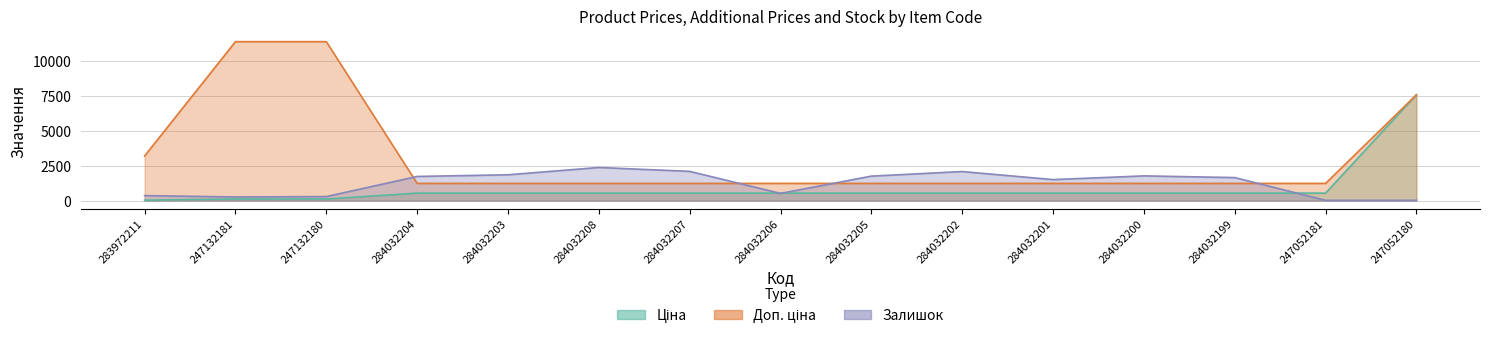

Which series has the largest range (max minus min)?

Доп. ціна